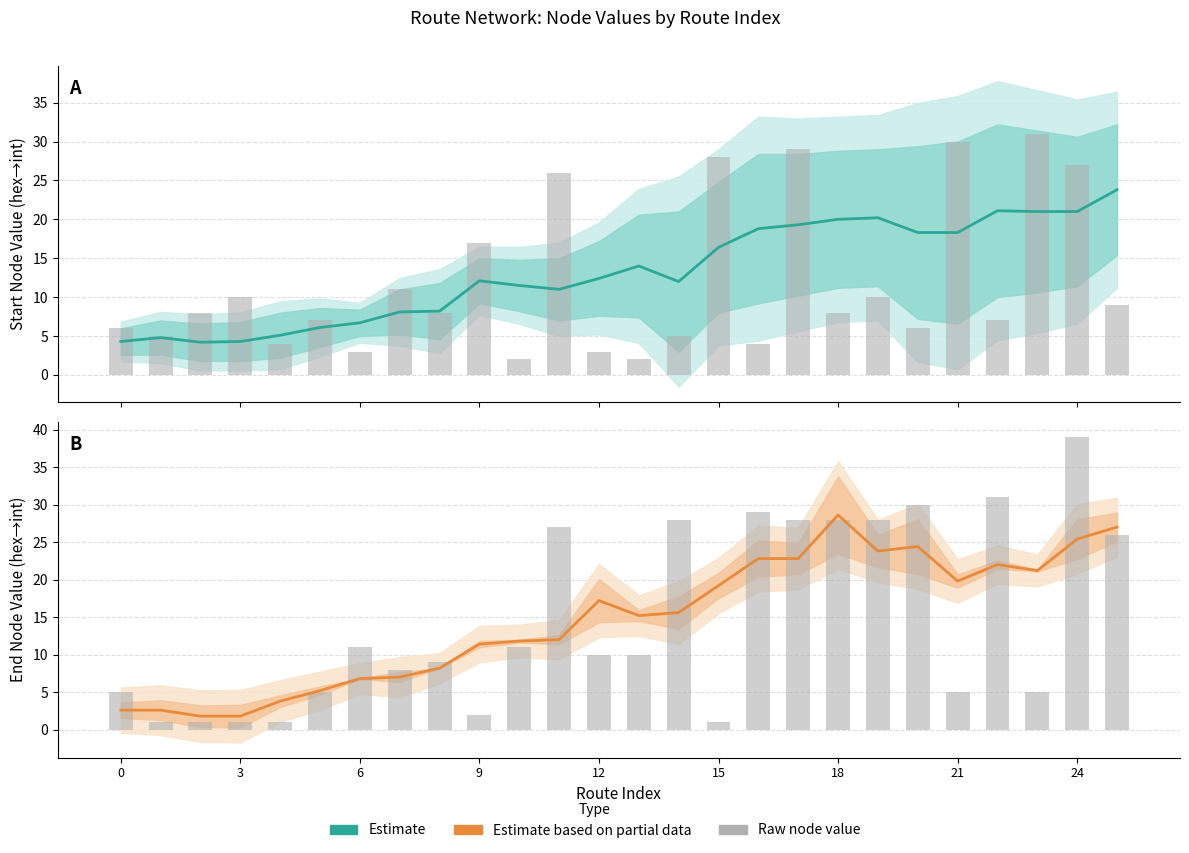

Is the value of Estimate (partial data) at 21 greater than the value of End node (raw) at 20?

No